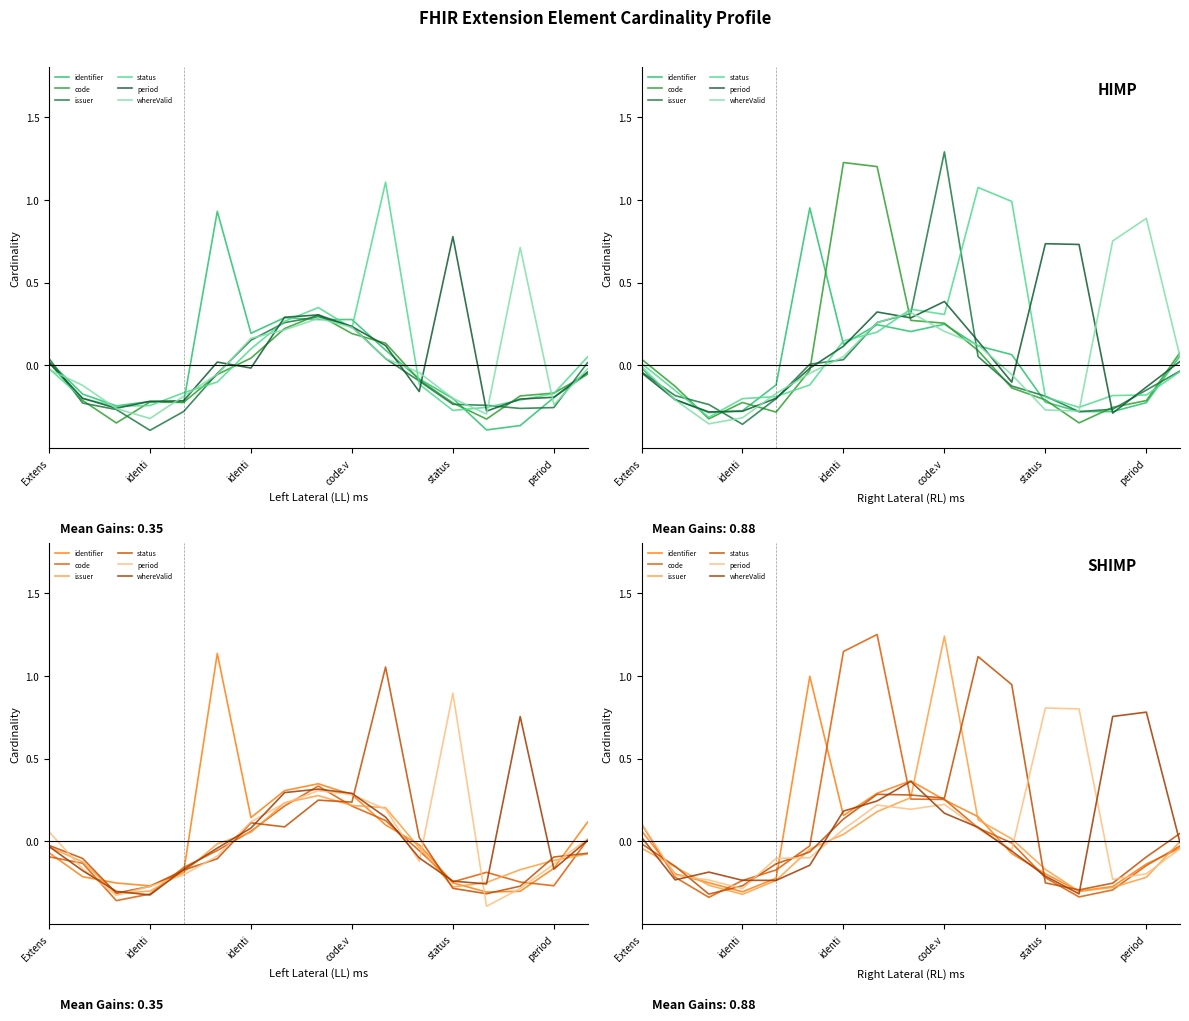

At how many categories does at least one series exceed 0?

13